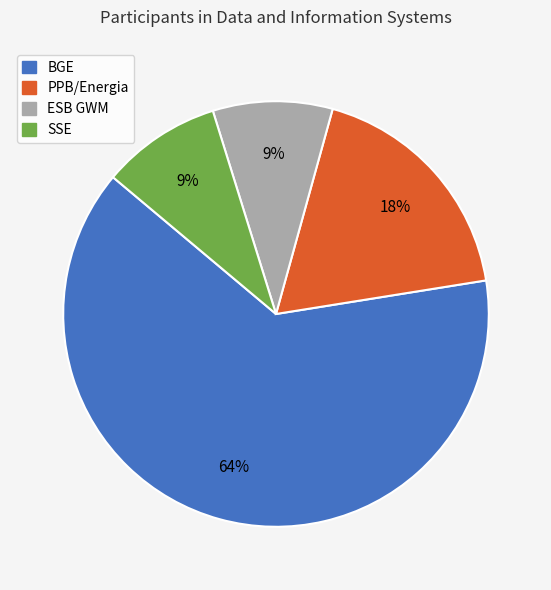

Do PPB/Energia and BGE together represent more than half of the pie?

Yes